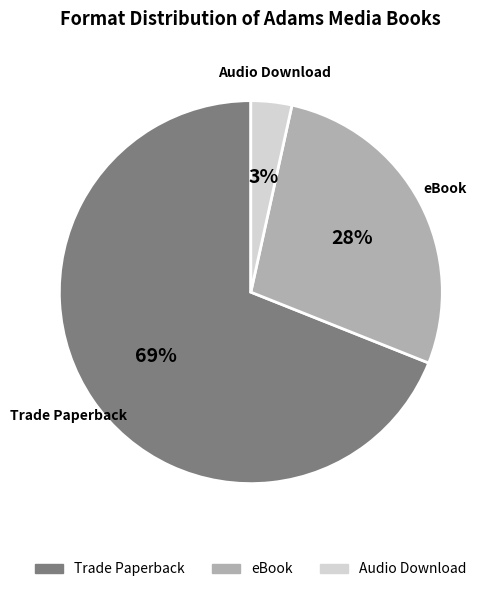

What percentage is the eBook slice, to the nearest percent?

28%